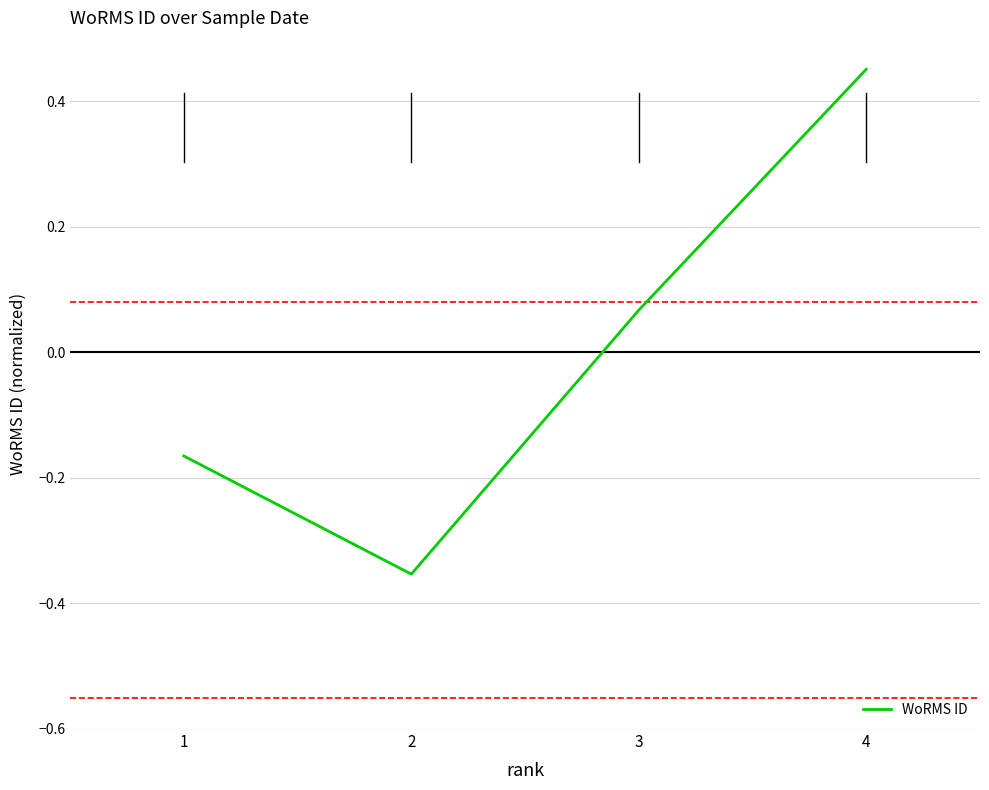

What is the difference between the values at 2 and 3?

0.4